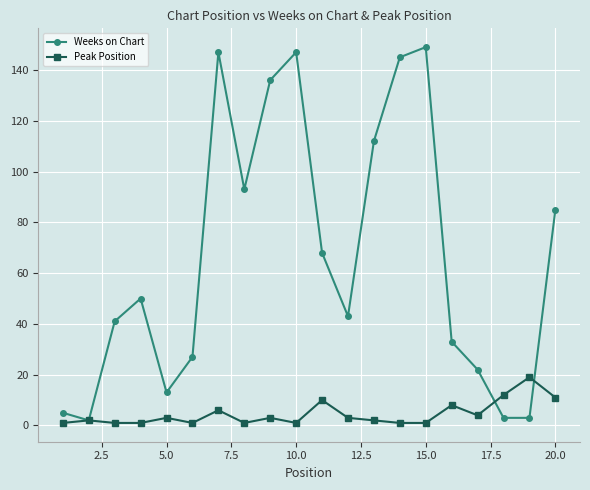

What is the greatest value displayed?

149